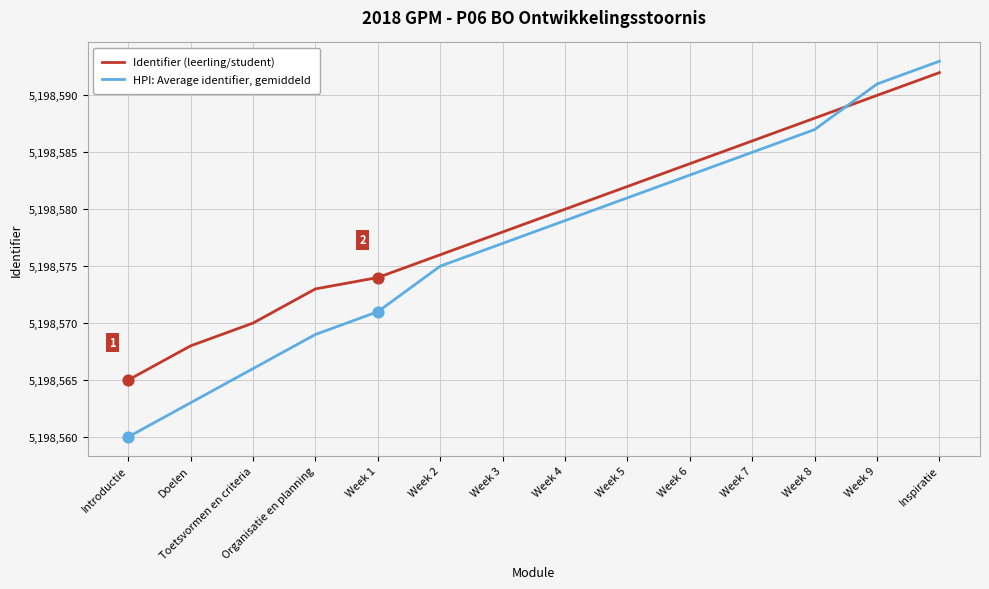

Which series has the largest range (max minus min)?

HPI: Average identifier, gemiddeld